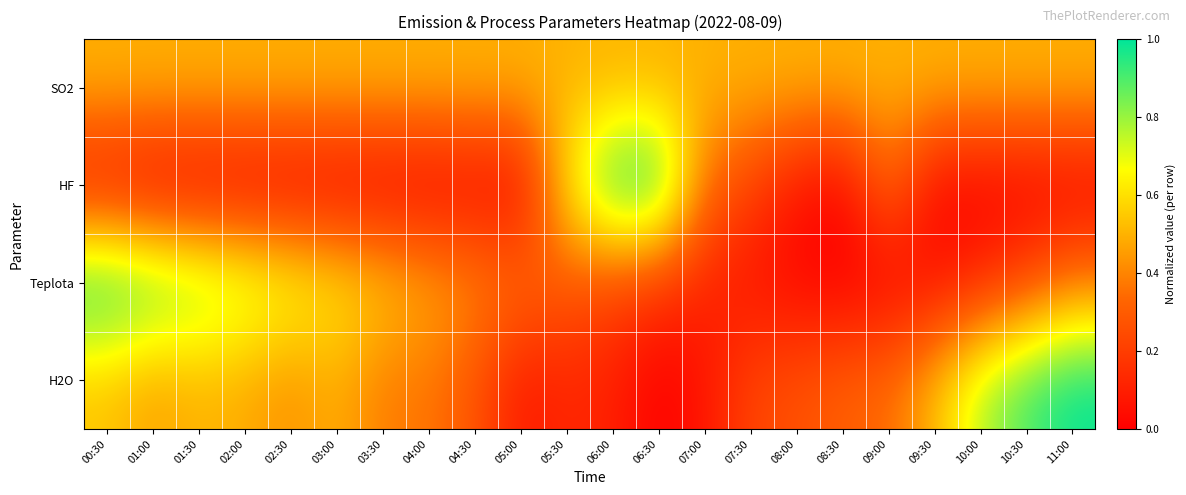

At 08:00, list the series in order from smallest to largest.

Teplota, HF, H2O, SO2